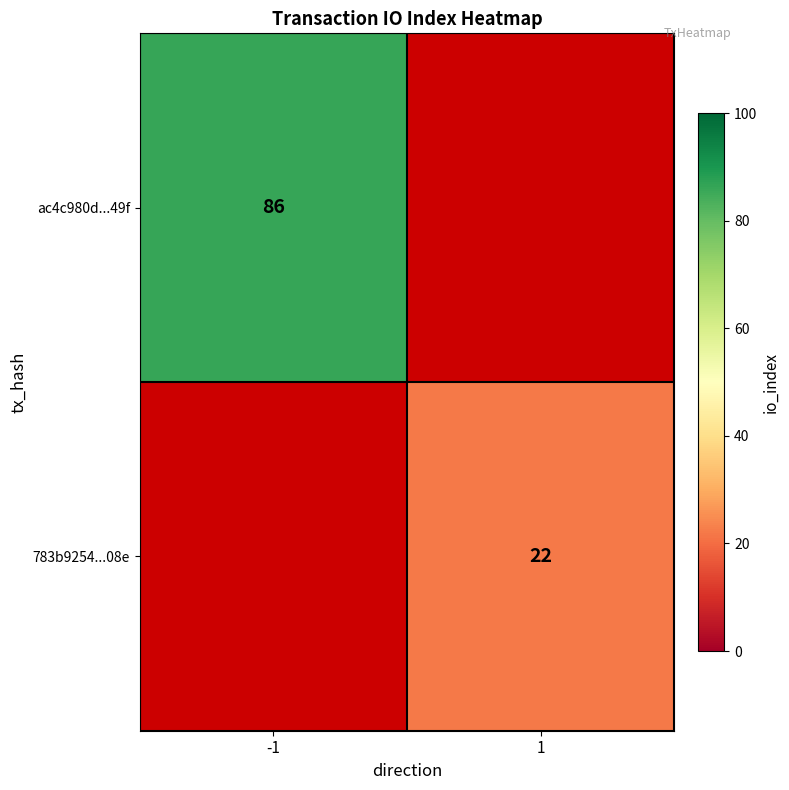

Is the value of 783b9254...08e at 1 greater than the value of ac4c980d...49f at -1?

No